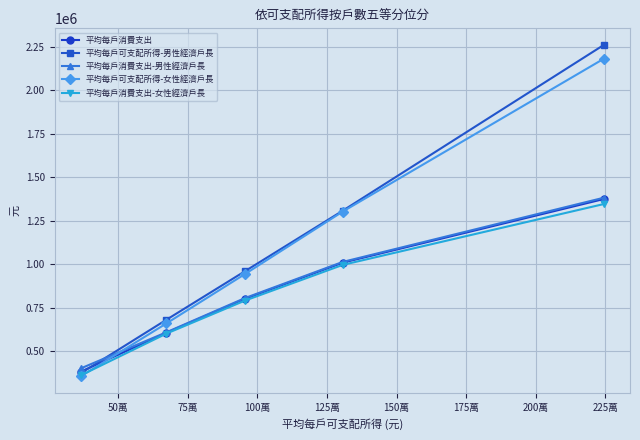

At how many categories does at least one series exceed 909947?

3